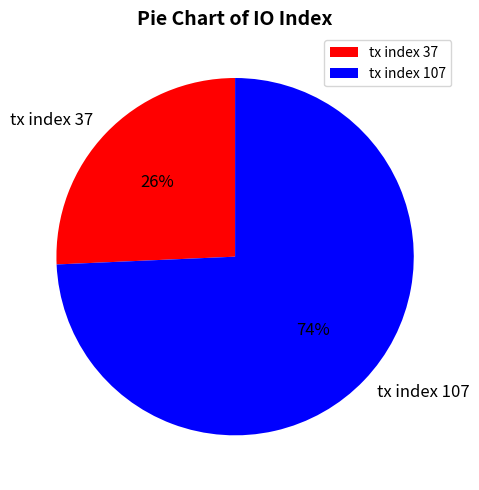

To the nearest percent, what is the combined percentage of tx index 37 and tx index 107?

100%